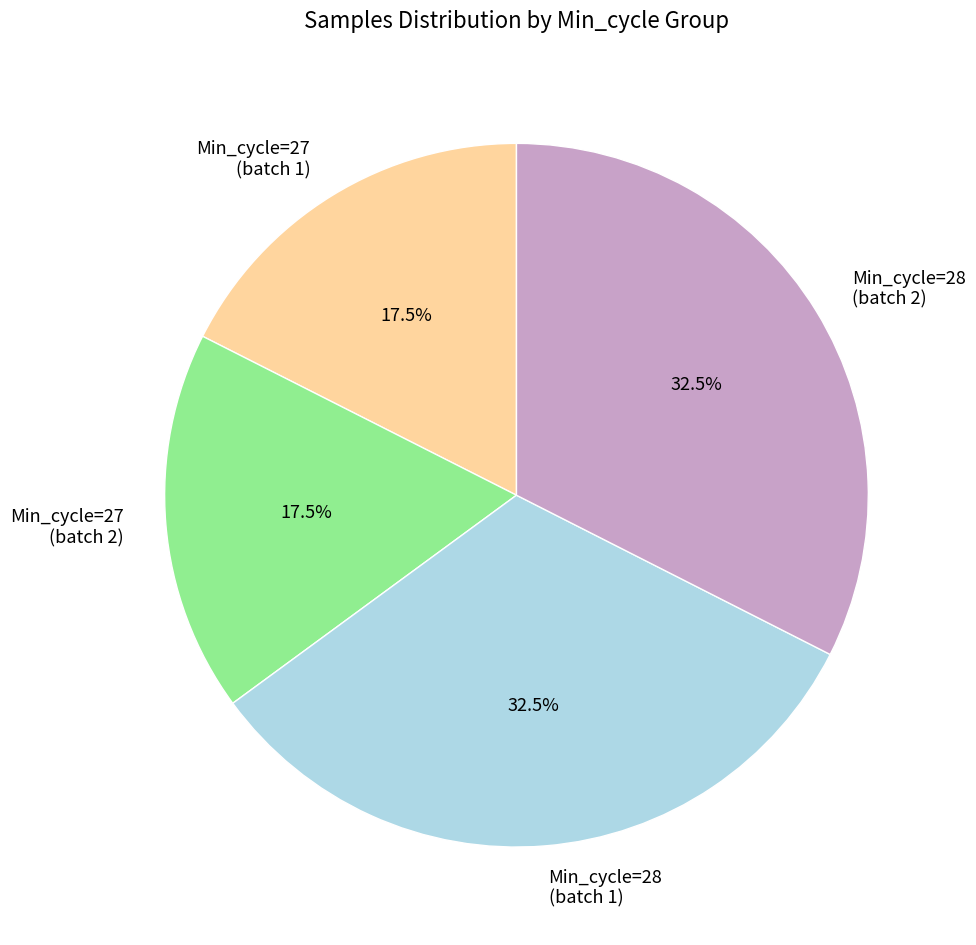

What is the ratio of the value at Min_cycle=27 (batch 1) to the value at Min_cycle=27 (batch 2)?

1.0